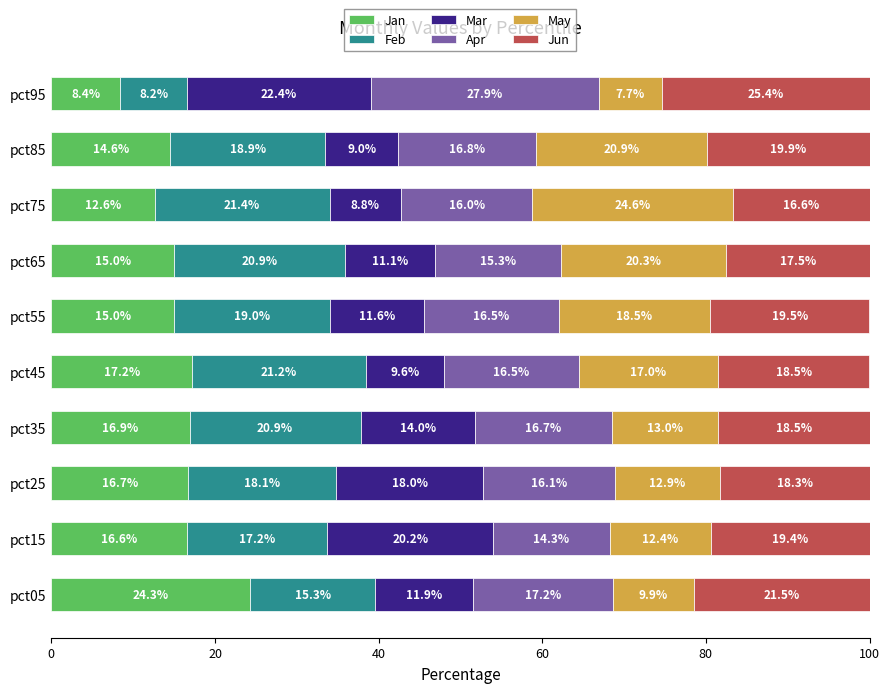

What are all the series names shown in the legend?

Jan, Feb, Mar, Apr, May, Jun